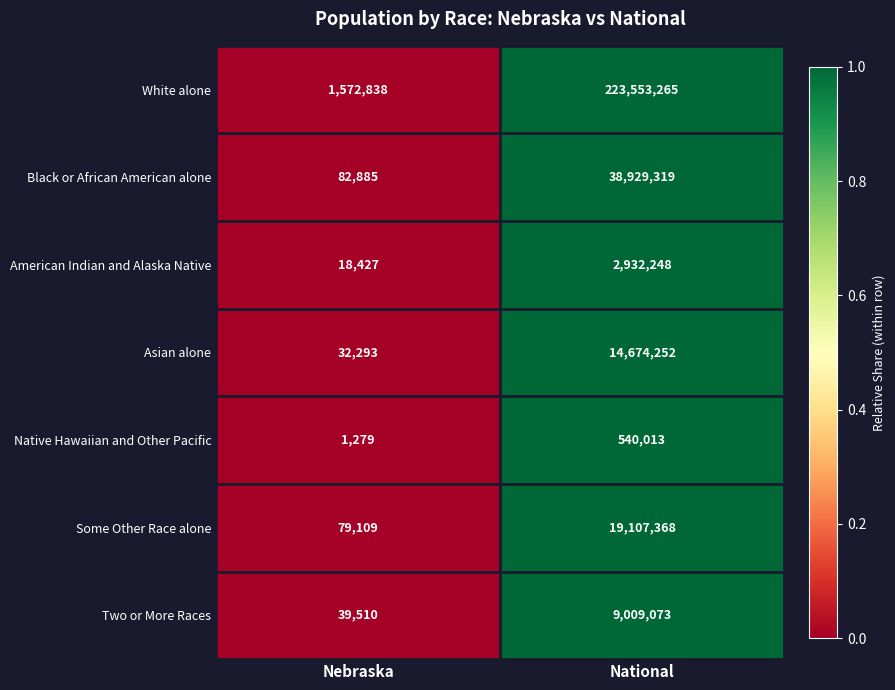

Rank the series by their maximum value, from highest to lowest.

White alone, Black or African American alone, Some Other Race alone, Asian alone, Two or More Races, American Indian and Alaska Native, Native Hawaiian and Other Pacific